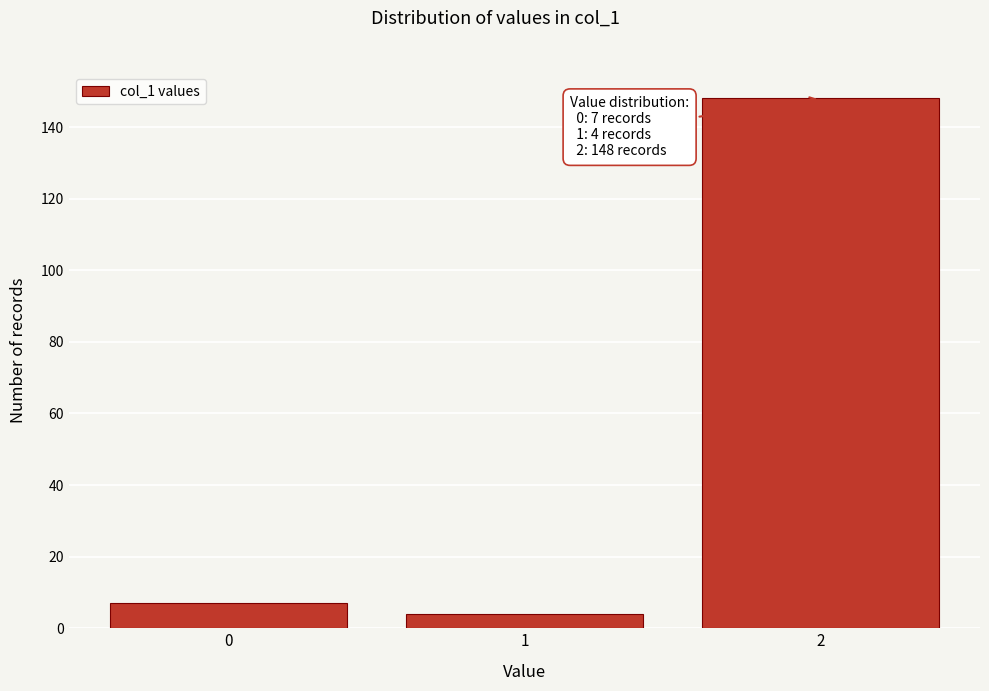

Reading left to right, what are all the values shown in this chart?

7	4	148